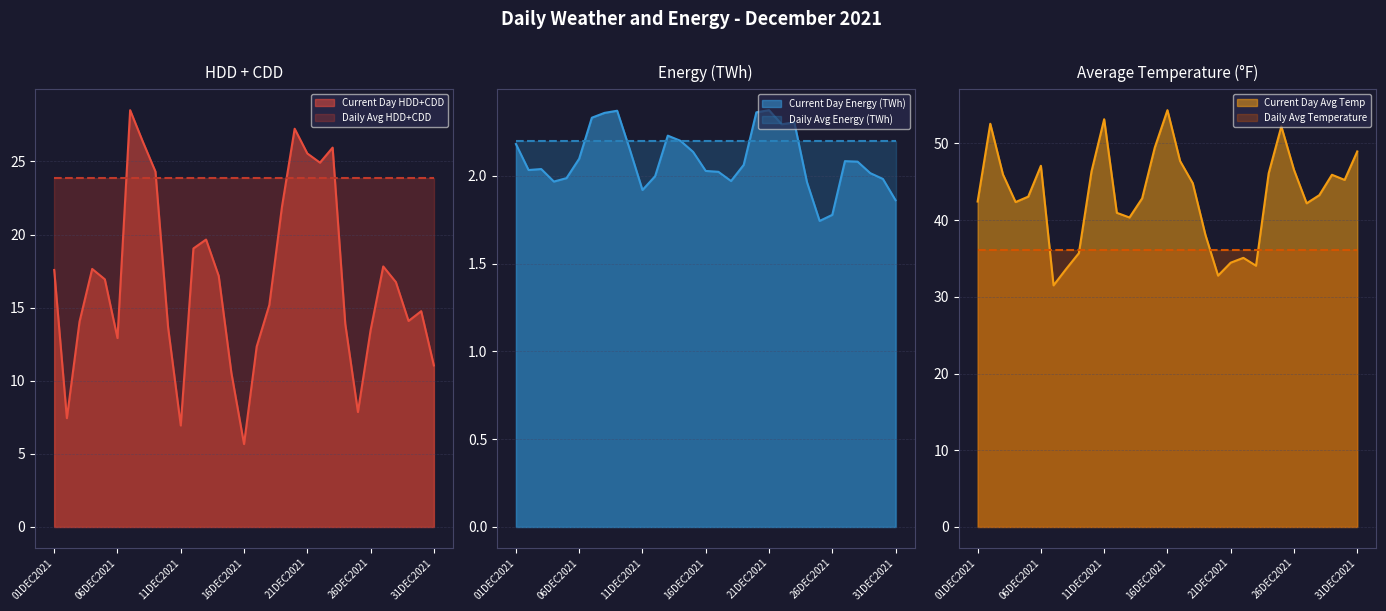

The Current Day HDD+CDD series shows 12.9 at 06DEC2021. True or false?

True